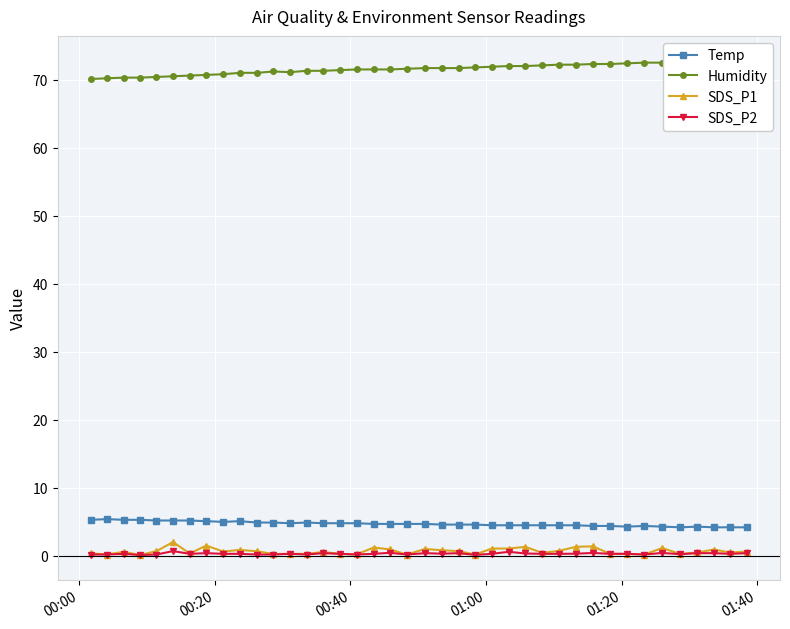

What is the value of the Temp point at the 29th from the left?

4.5